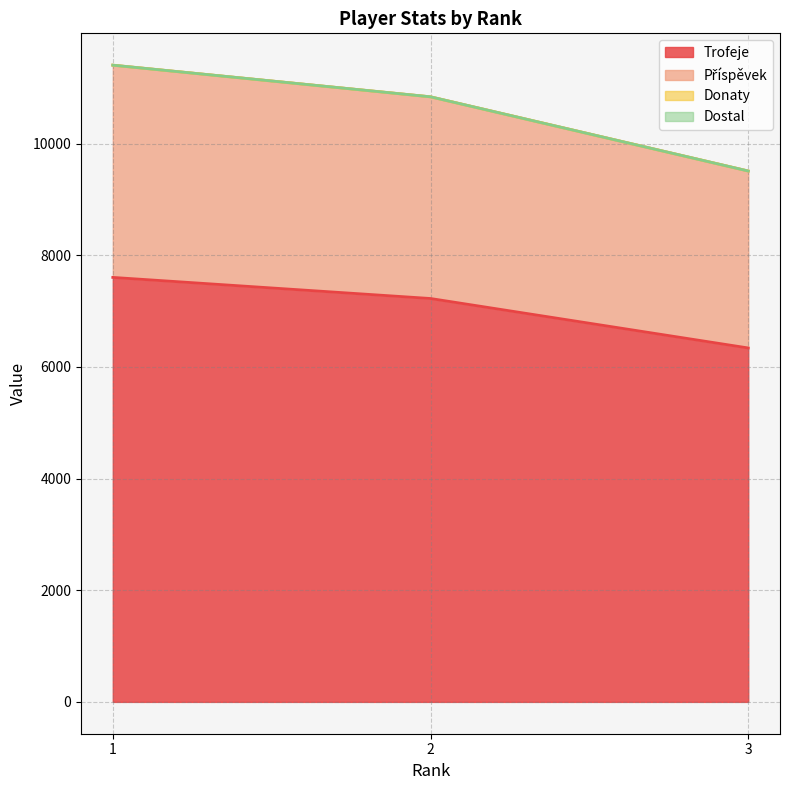

At which category does the chart reach its peak across all series?

1